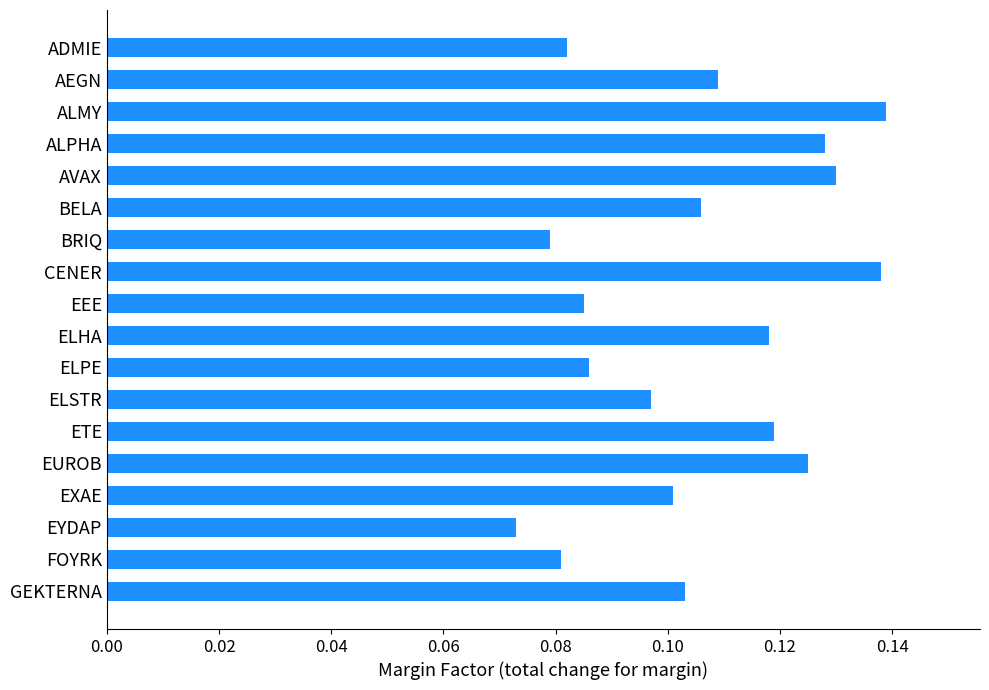

True or false: the data shows 0.0 at AEGN.

False